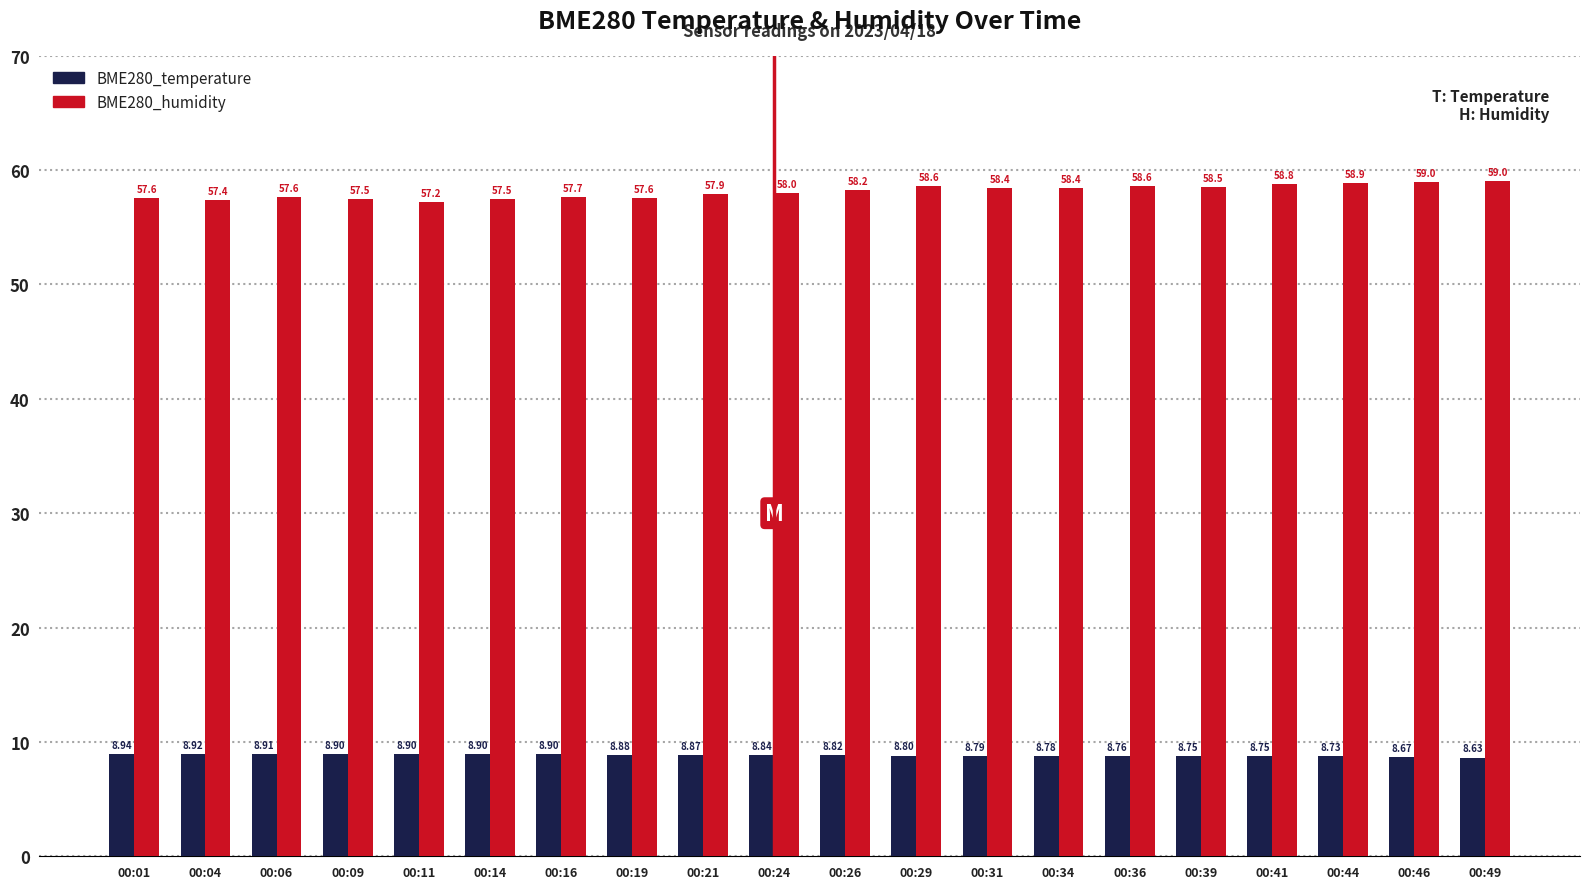

Rank the series by their maximum value, from highest to lowest.

BME280_humidity, BME280_temperature